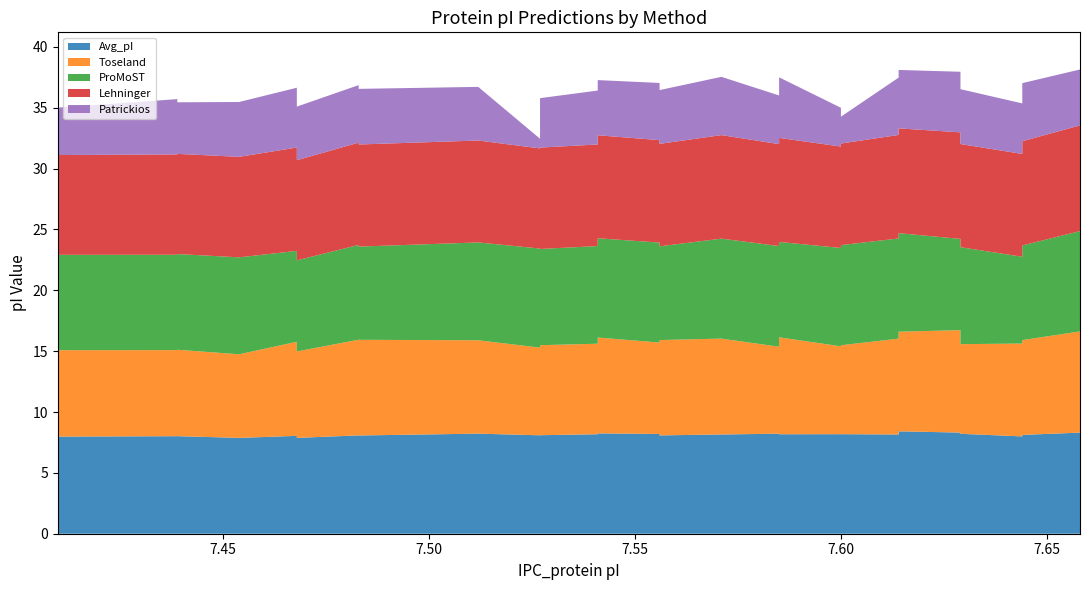

Reading right to left, extract all data points from this chart.

IPC_protein: 7.658=7.7	7.658=7.7	7.644=7.6	7.644=7.6	7.644=7.6	7.644=7.6	7.644=7.6	7.629=7.6	7.629=7.6	7.629=7.6	7.629=7.6	7.614=7.6	7.614=7.6	7.6=7.6	7.6=7.6	7.585=7.6	7.585=7.6	7.571=7.6	7.556=7.6	7.556=7.6	7.556=7.6	7.541=7.5	7.541=7.5	7.541=7.5	7.527=7.5	7.527=7.5	7.527=7.5	7.527=7.5	7.512=7.5	7.483=7.5	7.483=7.5	7.483=7.5	7.468=7.5	7.468=7.5	7.454=7.5	7.439=7.4	7.439=7.4	7.41=7.4
Avg_pI: 7.658=8.5	7.658=8.3	7.644=8.1	7.644=8.2	7.644=8.4	7.644=8.3	7.644=8.0	7.629=8.2	7.629=8.3	7.629=8.6	7.629=8.3	7.614=8.4	7.614=8.2	7.6=8.2	7.6=8.2	7.585=8.2	7.585=8.2	7.571=8.2	7.556=8.1	7.556=8.1	7.556=8.2	7.541=8.2	7.541=8.2	7.541=8.2	7.527=8.1	7.527=8.1	7.527=8.1	7.527=8.1	7.512=8.2	7.483=8.1	7.483=8.1	7.483=8.1	7.468=7.9	7.468=8.0	7.454=7.9	7.439=8.0	7.439=8.0	7.41=8.0
Toseland: 7.658=8.4	7.658=8.3	7.644=7.8	7.644=7.5	7.644=7.7	7.644=7.6	7.644=7.6	7.629=7.4	7.629=7.3	7.629=8.5	7.629=8.4	7.614=8.2	7.614=7.9	7.6=7.3	7.6=7.2	7.585=8.0	7.585=7.1	7.571=7.9	7.556=7.8	7.556=7.3	7.556=7.5	7.541=7.9	7.541=7.5	7.541=7.4	7.527=7.4	7.527=7.7	7.527=7.5	7.527=7.2	7.512=7.7	7.483=7.9	7.483=7.2	7.483=7.9	7.468=7.1	7.468=7.7	7.454=6.9	7.439=7.1	7.439=7.1	7.41=7.1
ProMoST: 7.658=8.1	7.658=8.2	7.644=7.8	7.644=8.0	7.644=8.2	7.644=8.1	7.644=7.1	7.629=8.0	7.629=8.3	7.629=8.3	7.629=7.5	7.614=8.1	7.614=8.2	7.6=8.2	7.6=8.1	7.585=7.8	7.585=8.3	7.571=8.2	7.556=7.7	7.556=8.0	7.556=8.2	7.541=8.2	7.541=8.2	7.541=8.0	7.527=7.9	7.527=8.2	7.527=8.2	7.527=8.1	7.512=8.0	7.483=7.7	7.483=8.0	7.483=7.8	7.468=7.5	7.468=7.5	7.454=8.0	7.439=7.9	7.439=7.8	7.41=7.8
Lehninger: 7.658=8.7	7.658=8.7	7.644=8.6	7.644=8.5	7.644=8.6	7.644=8.5	7.644=8.4	7.629=8.5	7.629=8.5	7.629=8.8	7.629=8.8	7.614=8.6	7.614=8.5	7.6=8.3	7.6=8.3	7.585=8.6	7.585=8.4	7.571=8.5	7.556=8.4	7.556=8.4	7.556=8.4	7.541=8.5	7.541=8.4	7.541=8.3	7.527=8.3	7.527=8.5	7.527=8.3	7.527=8.2	7.512=8.4	7.483=8.4	7.483=8.3	7.483=8.4	7.468=8.2	7.468=8.5	7.454=8.3	7.439=8.2	7.439=8.2	7.41=8.2
Patrickios: 7.658=4.8	7.658=4.6	7.644=4.8	7.644=4.6	7.644=4.8	7.644=4.4	7.644=4.2	7.629=4.5	7.629=4.1	7.629=5.1	7.629=5.0	7.614=4.8	7.614=4.7	7.6=2.2	7.6=3.2	7.585=5.0	7.585=4.0	7.571=4.8	7.556=4.4	7.556=4.6	7.556=4.7	7.541=4.5	7.541=4.9	7.541=4.4	7.527=4.1	7.527=4.7	7.527=4.1	7.527=0.8	7.512=4.4	7.483=4.6	7.483=3.9	7.483=4.7	7.468=4.4	7.468=4.9	7.454=4.5	7.439=4.2	7.439=4.5	7.41=3.9